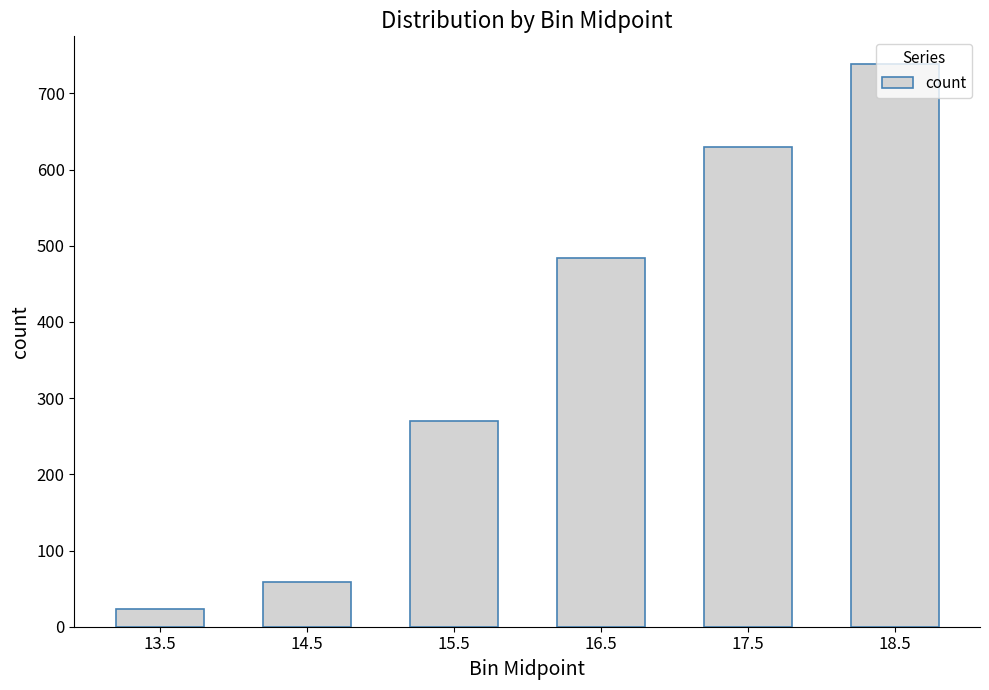

The chart shows a value of 629 at 17.5. True or false?

True